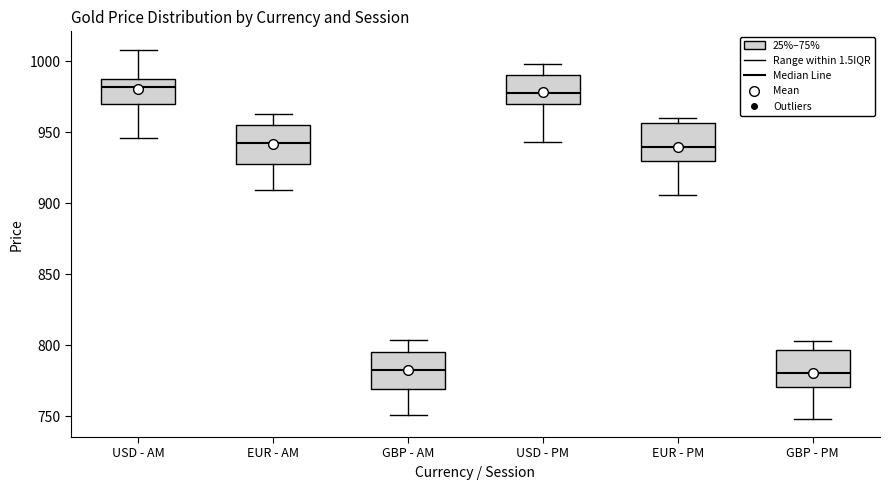

Where does the lower whisker of the box for GBP - AM end on the y-axis? The values are not printed on the chart, so give them approximately, as read against the axis.

750